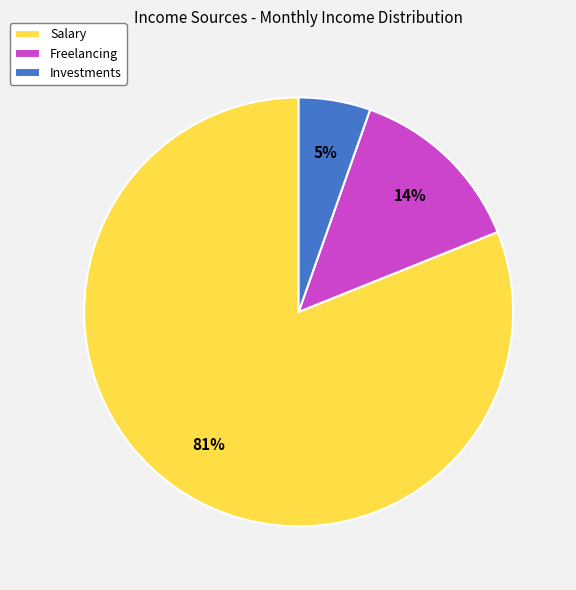

To the nearest percent, what portion does Salary represent?

81%